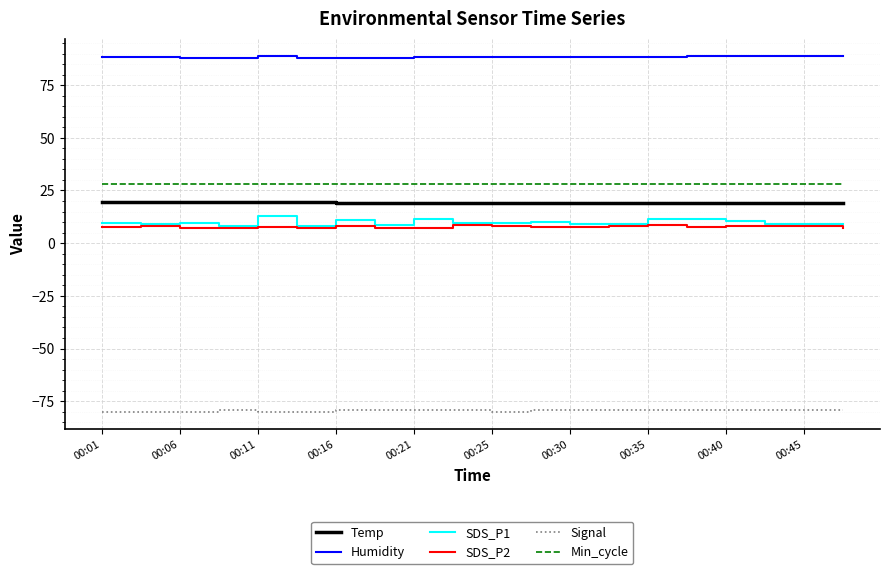

Which series has the largest range (max minus min)?

SDS_P1